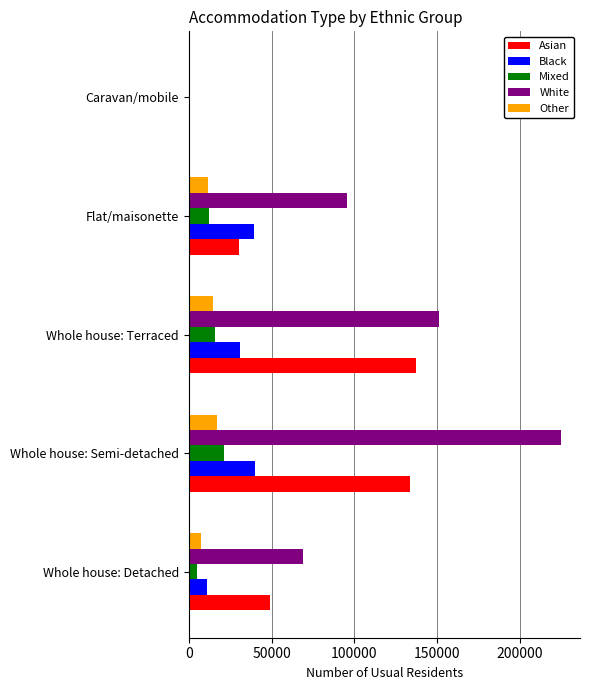

What is the maximum value for Mixed?

21160